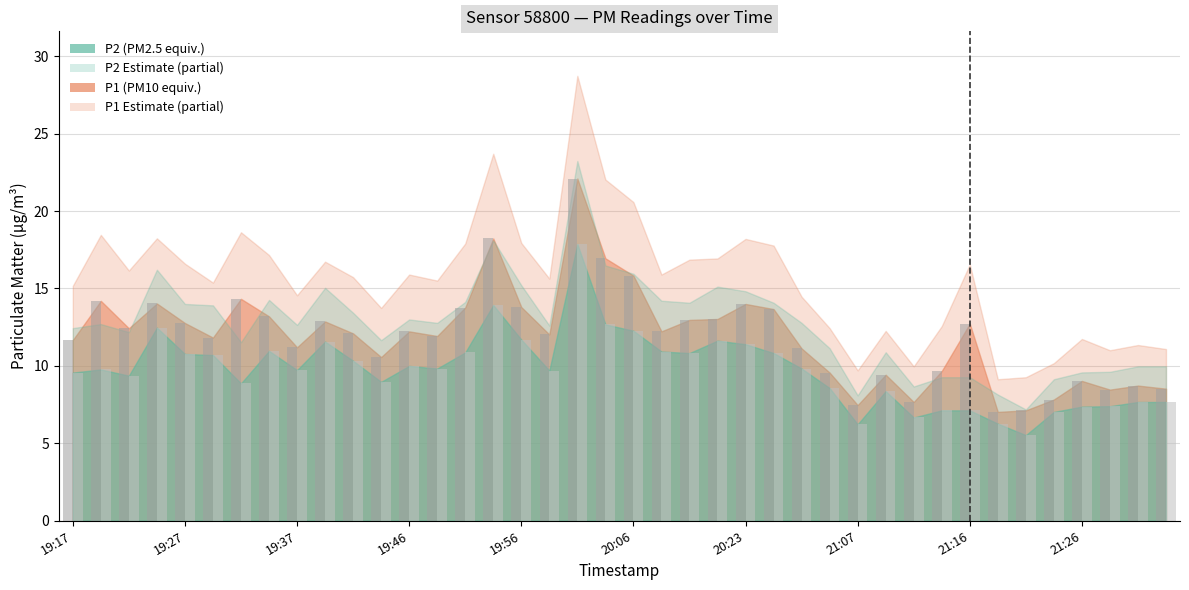

What is the smallest value displayed?

5.5